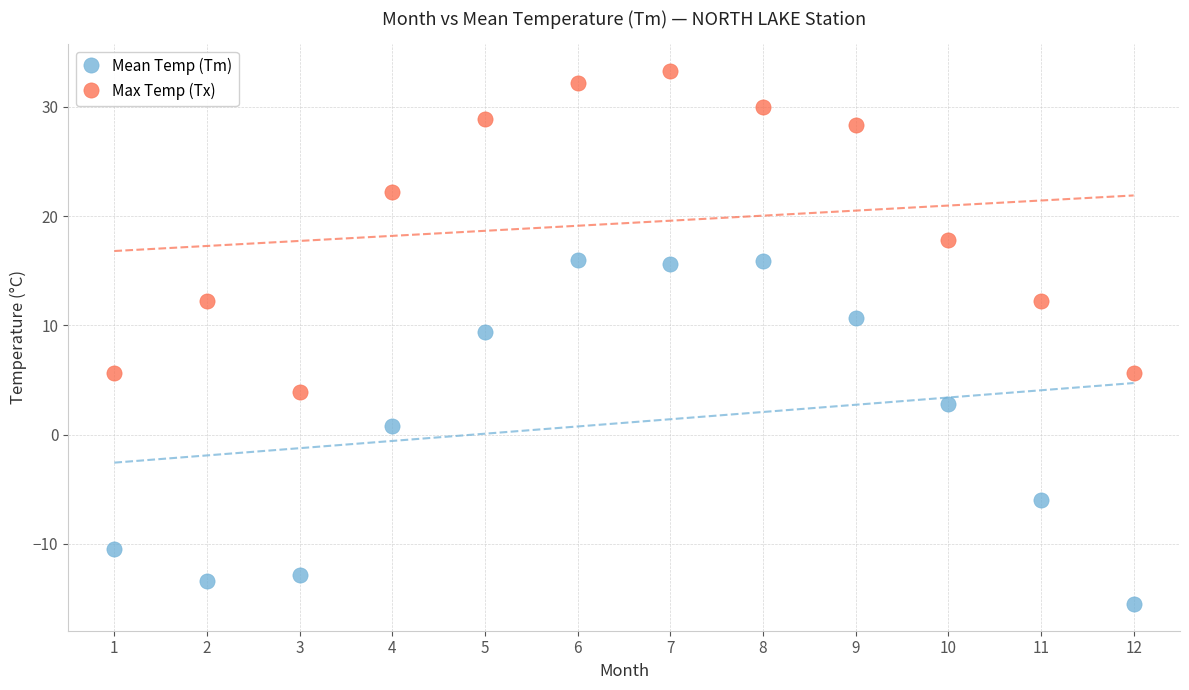

Across all series, what Y value is closest to 8?

9.4